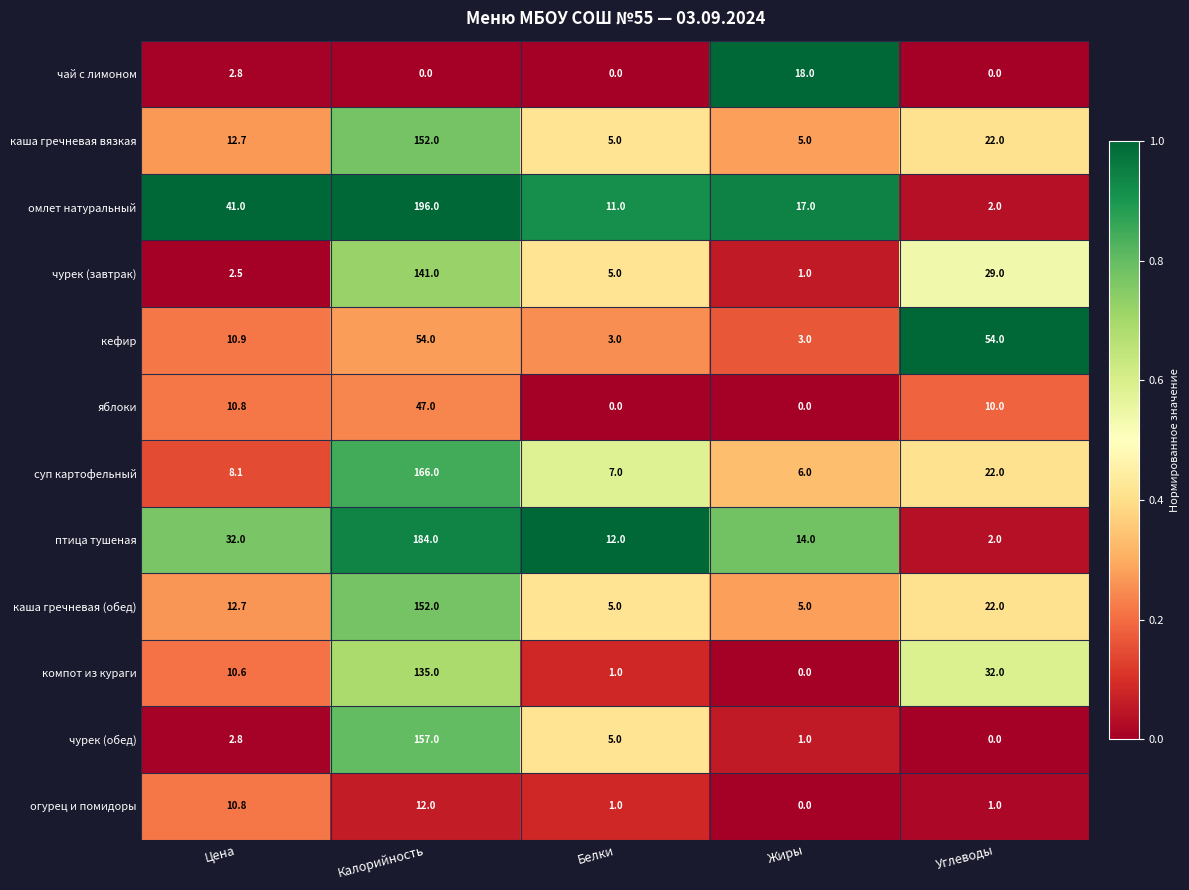

What is the greatest value displayed?

196.0